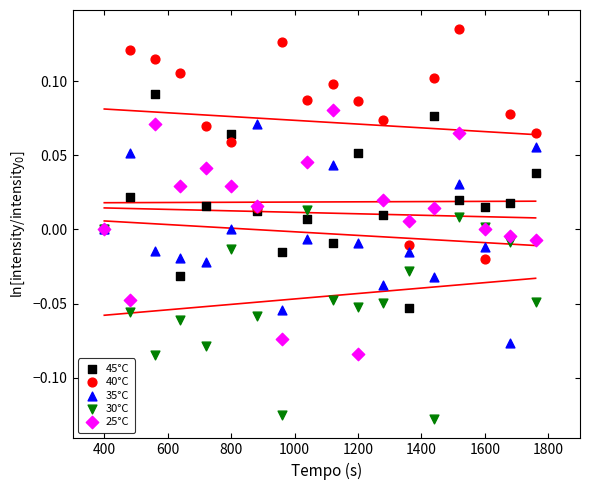

Which series contains the highest Y value?

40°C